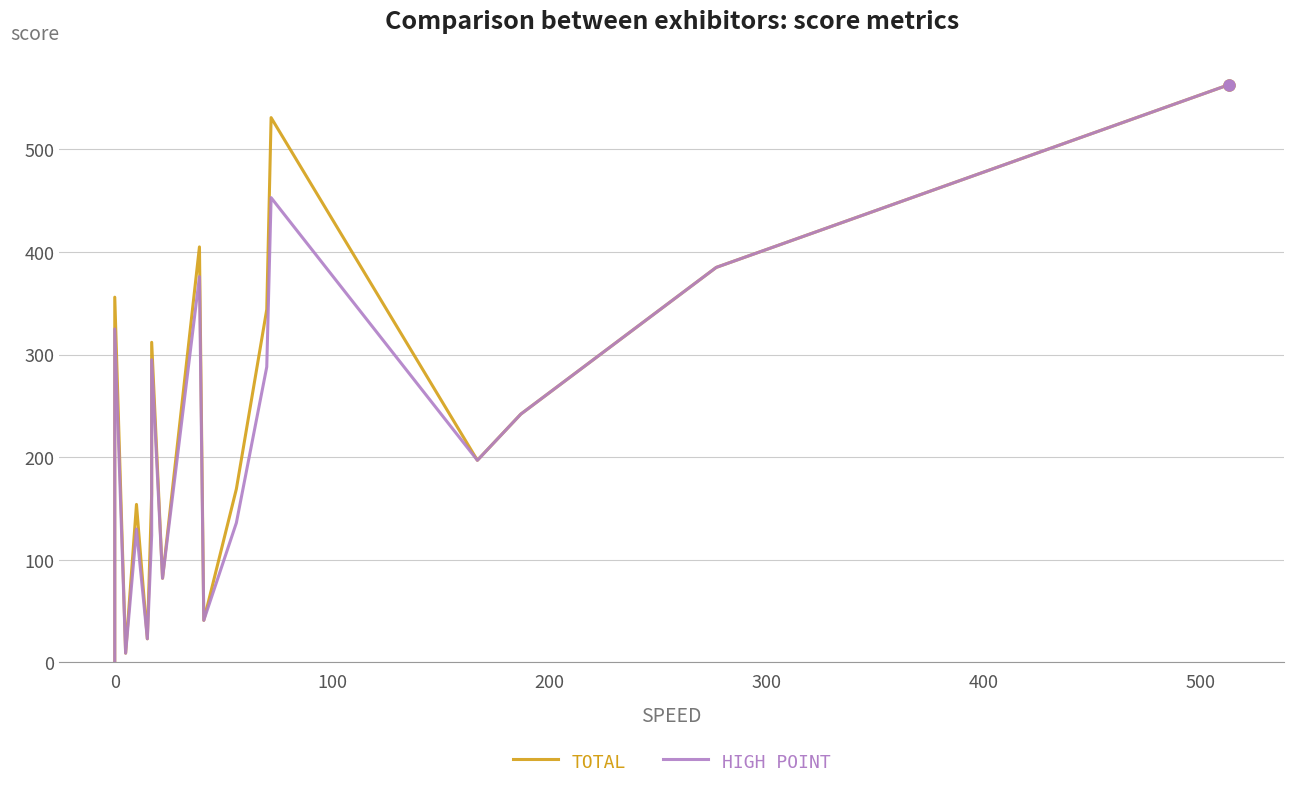

Does the chart have visible grid lines?

Yes